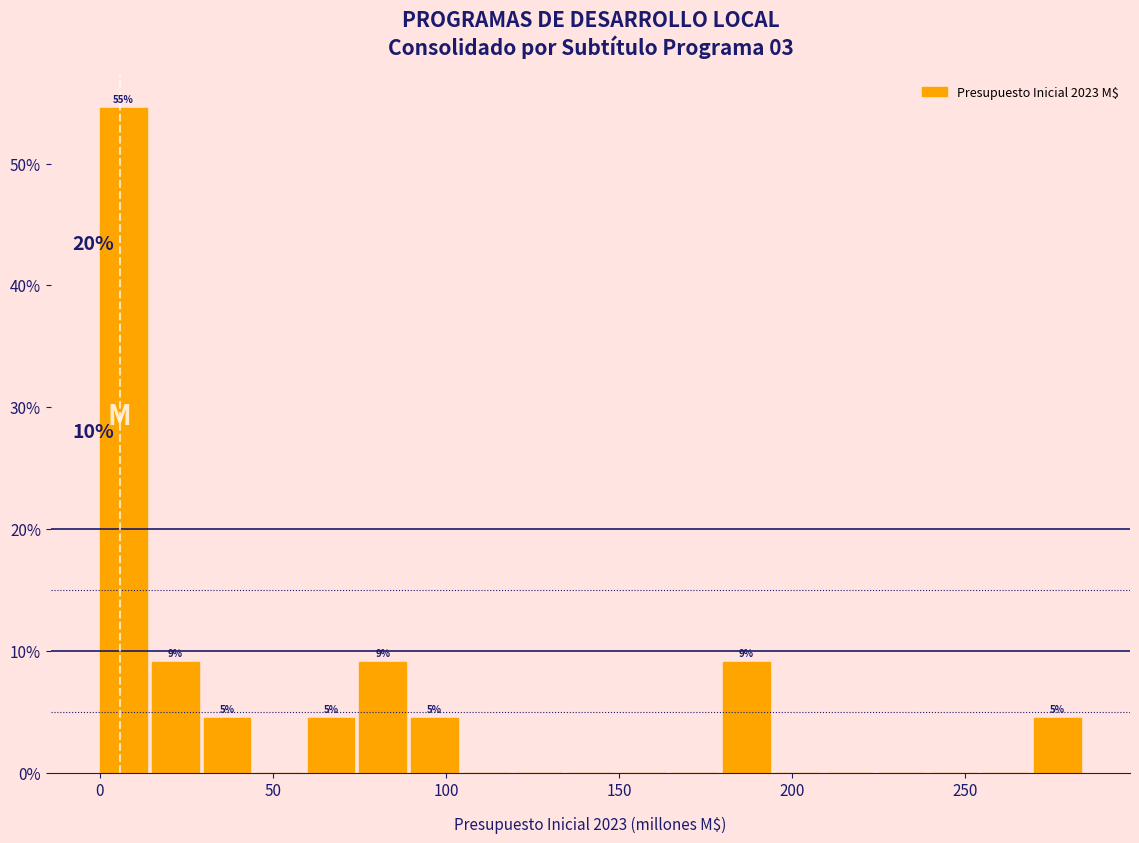

Around what value on the x-axis is the tallest bar? Give the approximate position of its centre, as read against the axis.

5